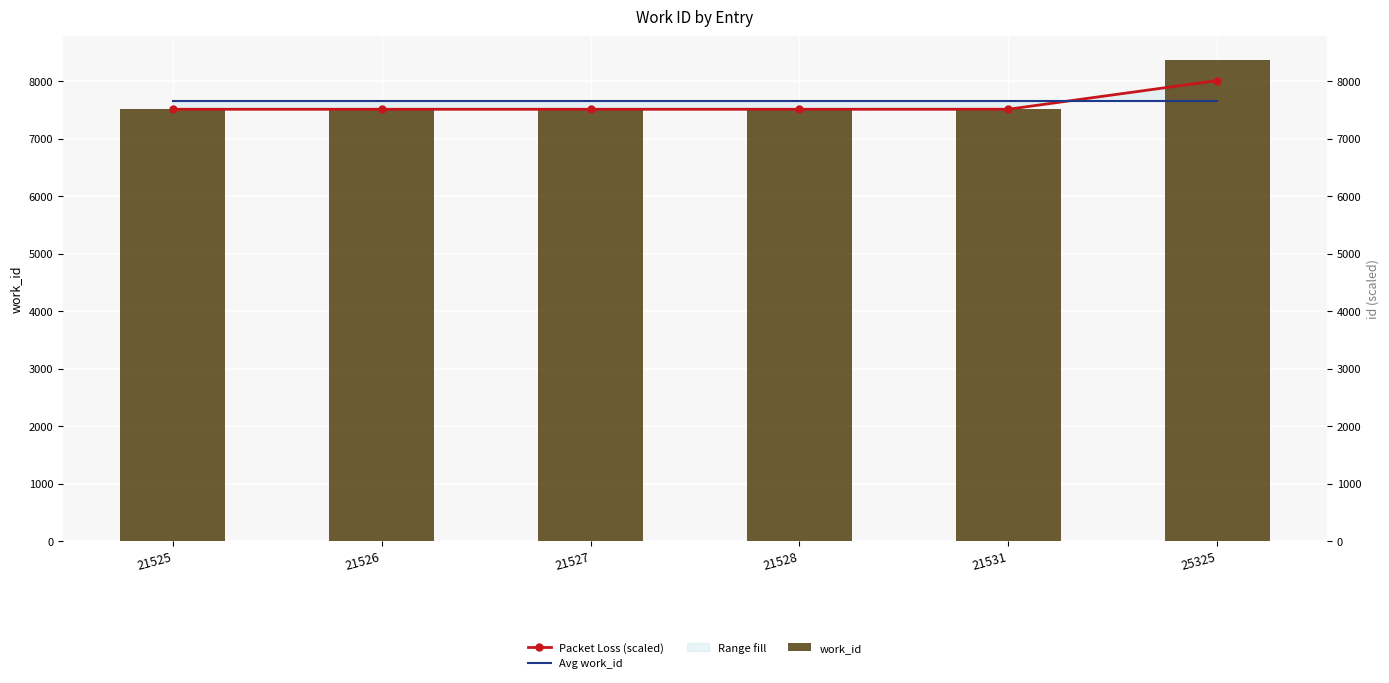

What is the smallest value displayed?

7509.0